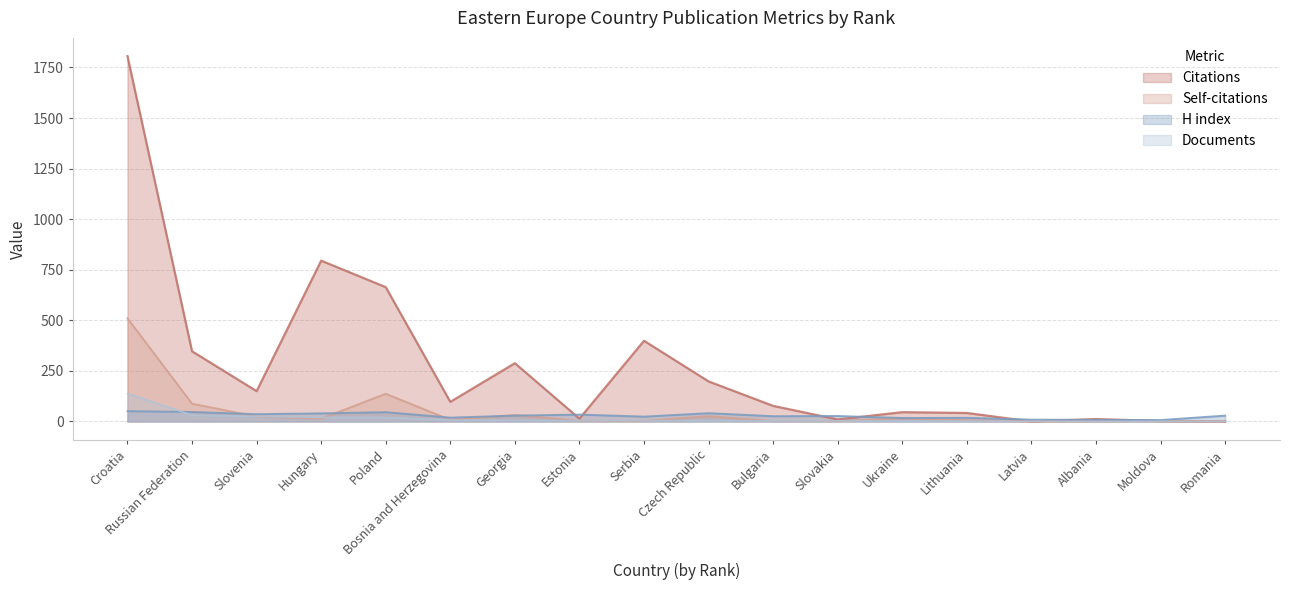

What are all the series names shown in the legend?

Citations, Self-citations, H index, Documents